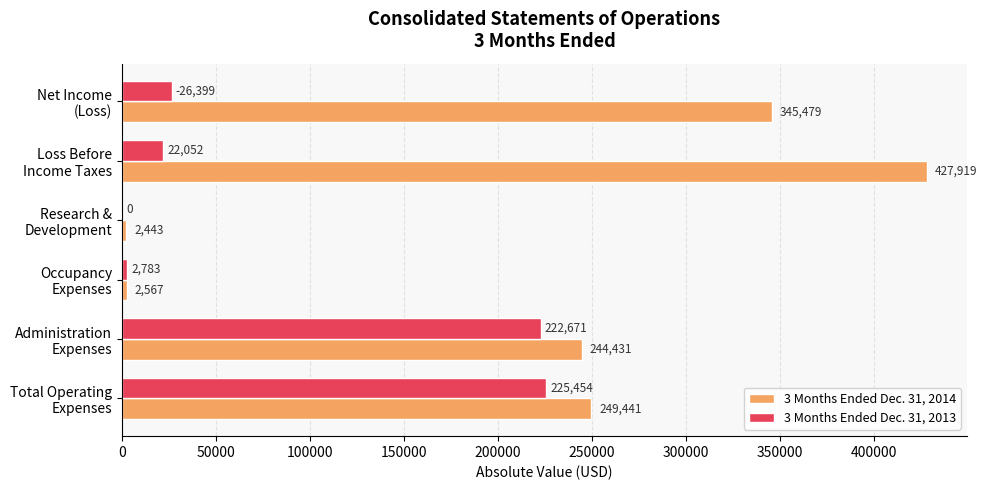

What are all the series names shown in the legend?

3 Months Ended Dec. 31, 2014, 3 Months Ended Dec. 31, 2013